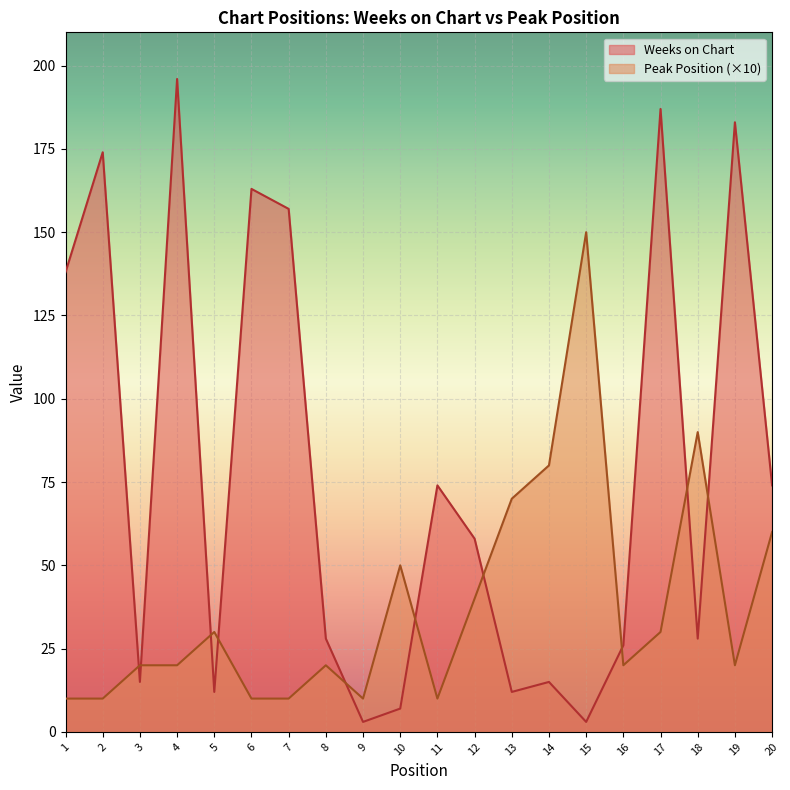

How many interior local valleys does the Weeks on Chart series have?

6